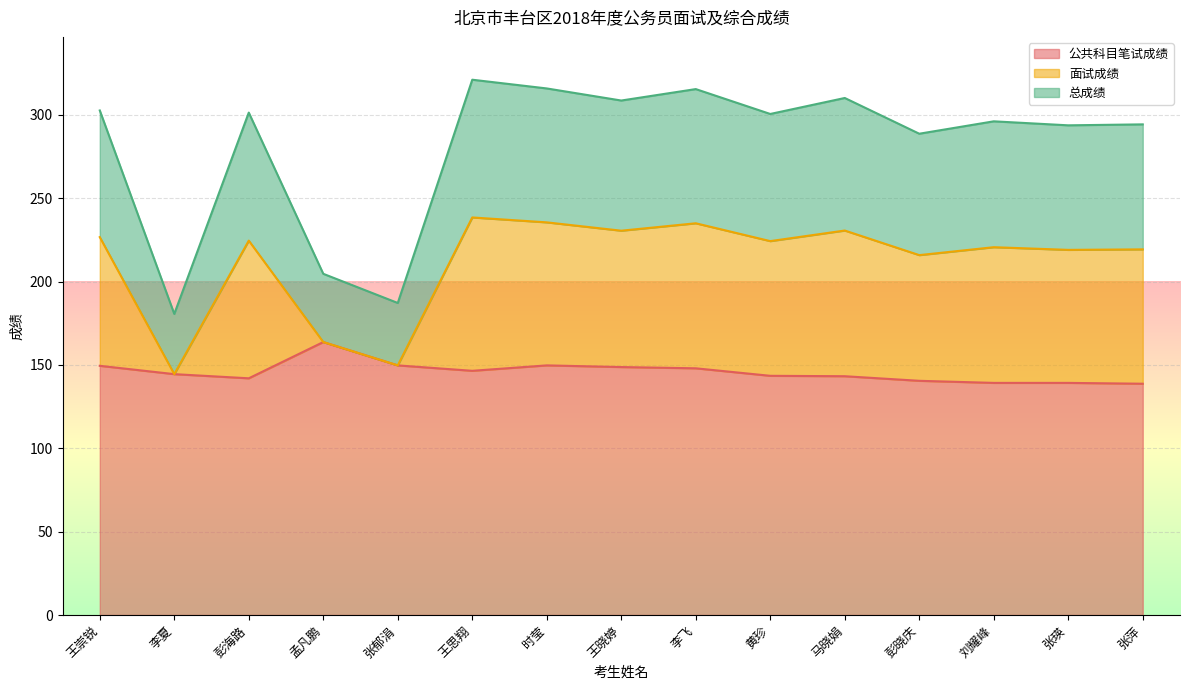

What is the total value across all series at 张萍?

294.3